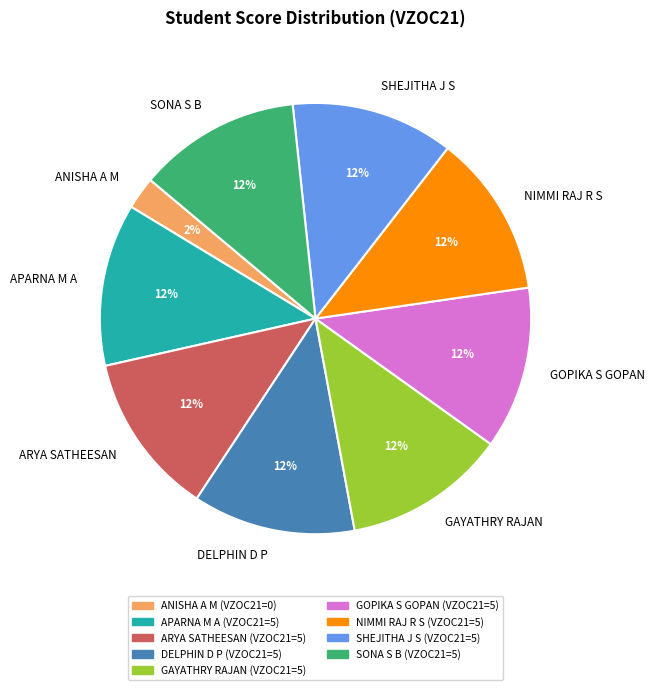

How many segments does this pie chart have?

9